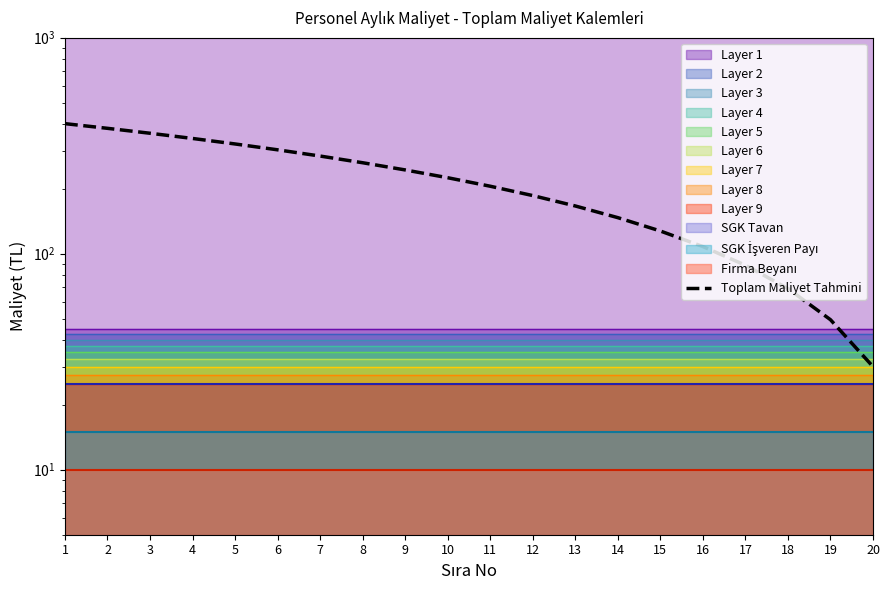

The value at 18 is 68.9. True or false?

True